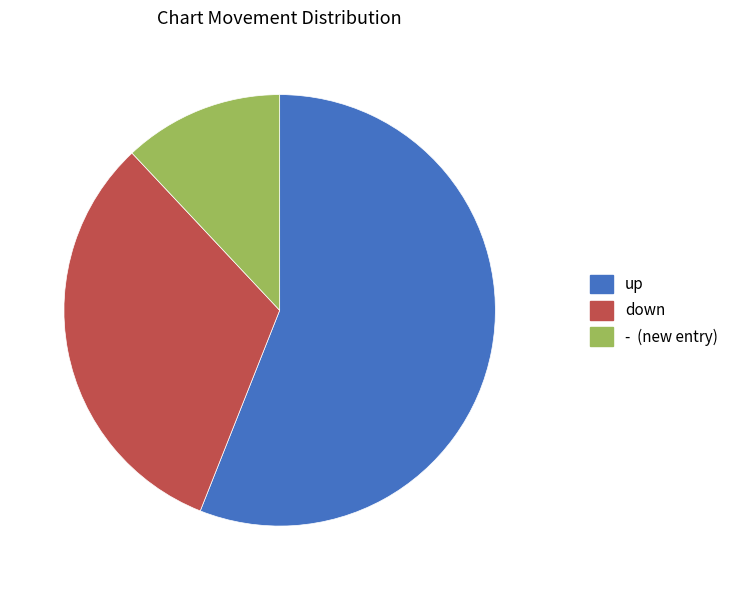

What is the smallest slice in the pie chart?

-